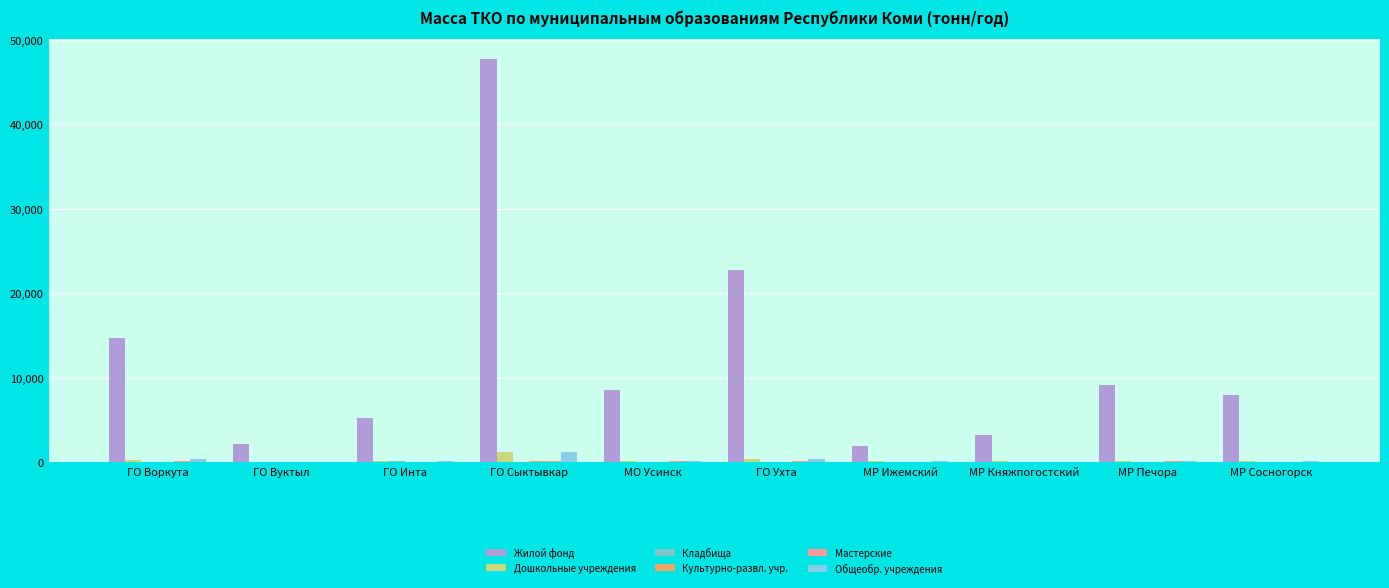

Reading right to left, extract all data points from this chart.

Жилой фонд: МР Сосногорск=7938.4	МР Печора=9087.5	МР Княжпогостский=3243.0	МР Ижемский=1843.2	ГО Ухта=22710.4	МО Усинск=8530.4	ГО Сыктывкар=47705.5	ГО Инта=5172.2	ГО Вуктыл=2137.5	ГО Воркута=14667.8
Дошкольные учреждения: МР Сосногорск=118.0	МР Печора=163.0	МР Княжпогостский=68.3	МР Ижемский=74.3	ГО Ухта=393.4	МО Усинск=171.0	ГО Сыктывкар=1154.6	ГО Инта=90.8	ГО Вуктыл=54.0	ГО Воркута=294.8
Кладбища: МР Сосногорск=44.9	МР Печора=9.2	МР Княжпогостский=21.8	МР Ижемский=1.1	ГО Ухта=4.3	МО Усинск=1.8	ГО Сыктывкар=15.8	ГО Инта=83.5	ГО Вуктыл=2.7	ГО Воркута=25.7
Культурно-развл. учр.: МР Сосногорск=9.9	МР Печора=29.9	МР Княжпогостский=20.0	МР Ижемский=27.1	ГО Ухта=22.3	МО Усинск=26.1	ГО Сыктывкар=81.7	ГО Инта=14.1	ГО Вуктыл=10.0	ГО Воркута=18.3
Мастерские: МР Сосногорск=57.9	МР Печора=74.7	МР Княжпогостский=9.8	МР Ижемский=0.1	ГО Ухта=93.5	МО Усинск=91.4	ГО Сыктывкар=105.0	ГО Инта=50.2	ГО Вуктыл=11.3	ГО Воркута=80.4
Общеобр. учреждения: МР Сосногорск=111.9	МР Печора=173.1	МР Княжпогостский=55.4	МР Ижемский=62.9	ГО Ухта=389.3	МО Усинск=160.9	ГО Сыктывкар=1132.2	ГО Инта=83.1	ГО Вуктыл=39.9	ГО Воркута=317.5